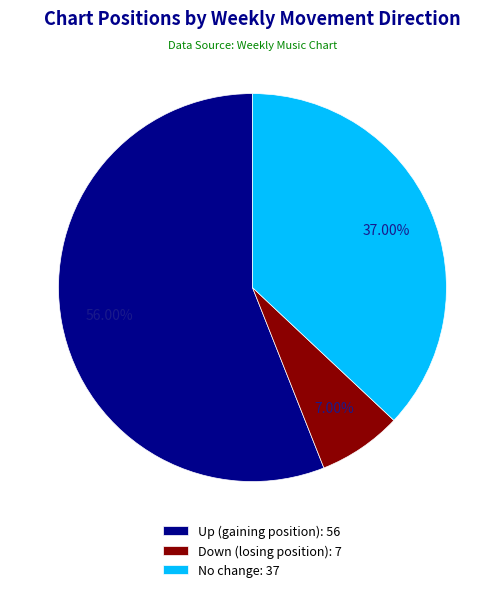

Rank the categories by value from highest to lowest.

Up (gaining position): 56, No change: 37, Down (losing position): 7